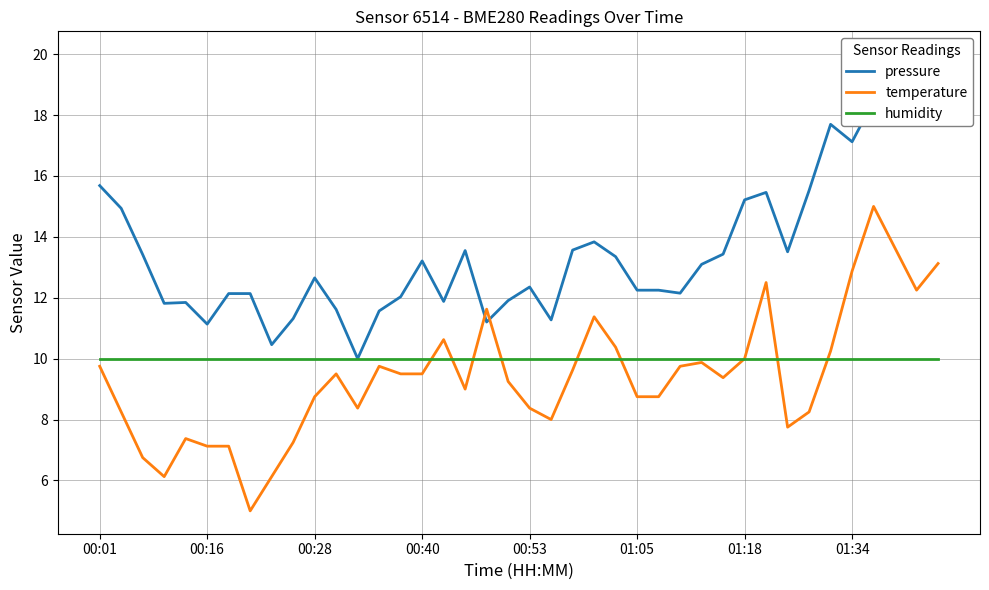

What is the highest value of the temperature series?

15.0